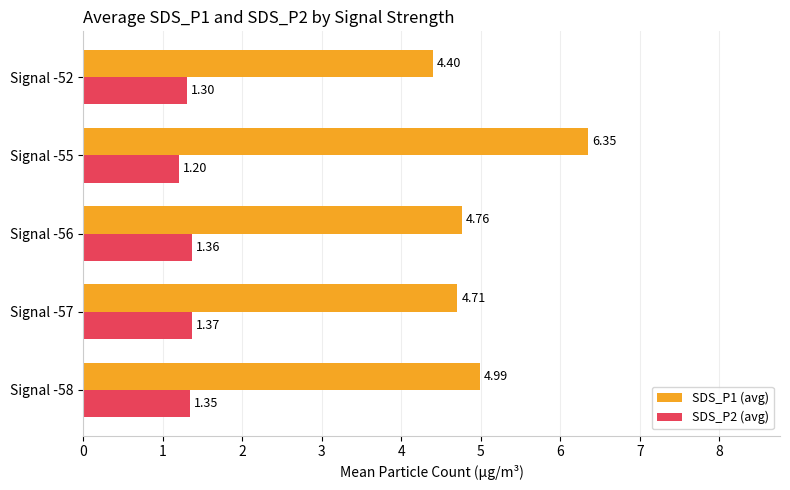

What is the average value of the SDS_P2 (avg) series?

1.3